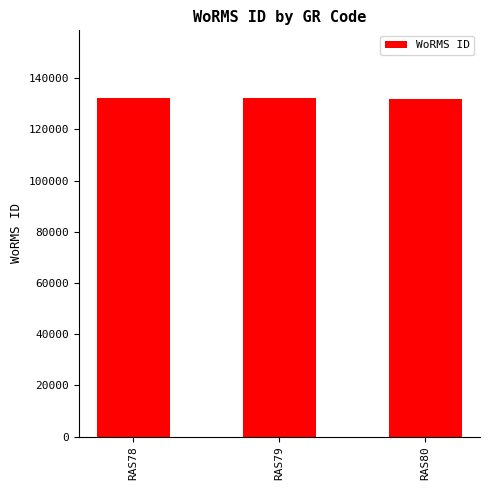

What is the minimum value shown in the chart?

131723